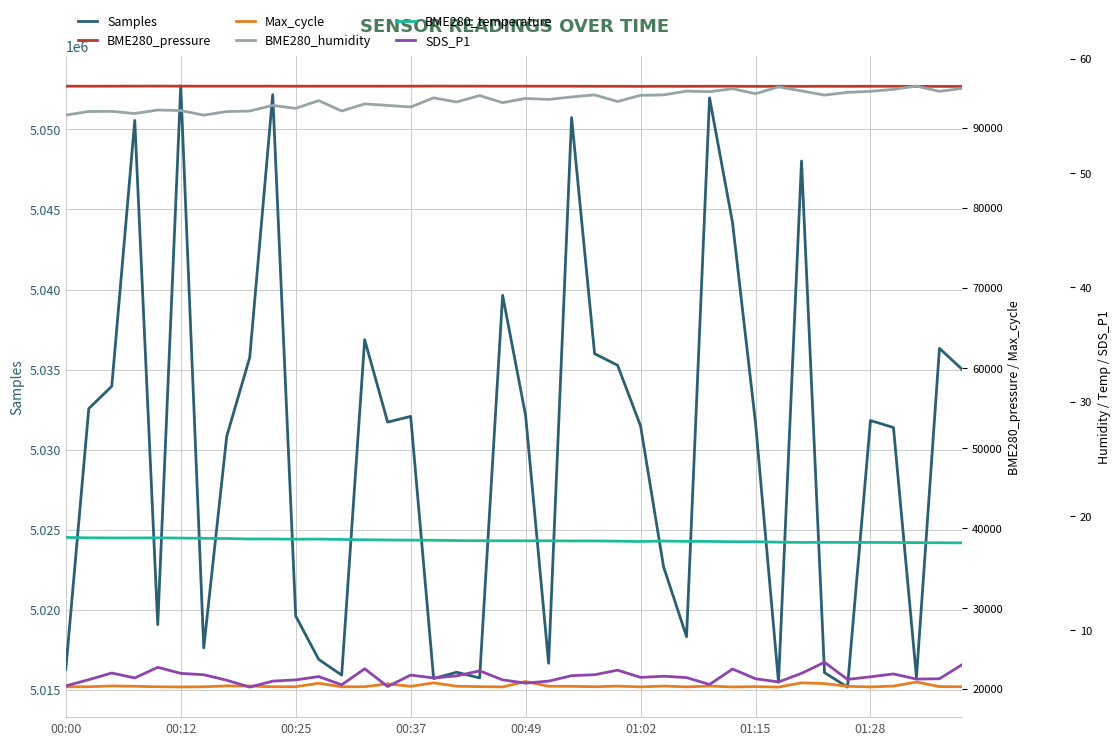

What is the difference between the BME280_humidity values at 8 and 13?

0.6